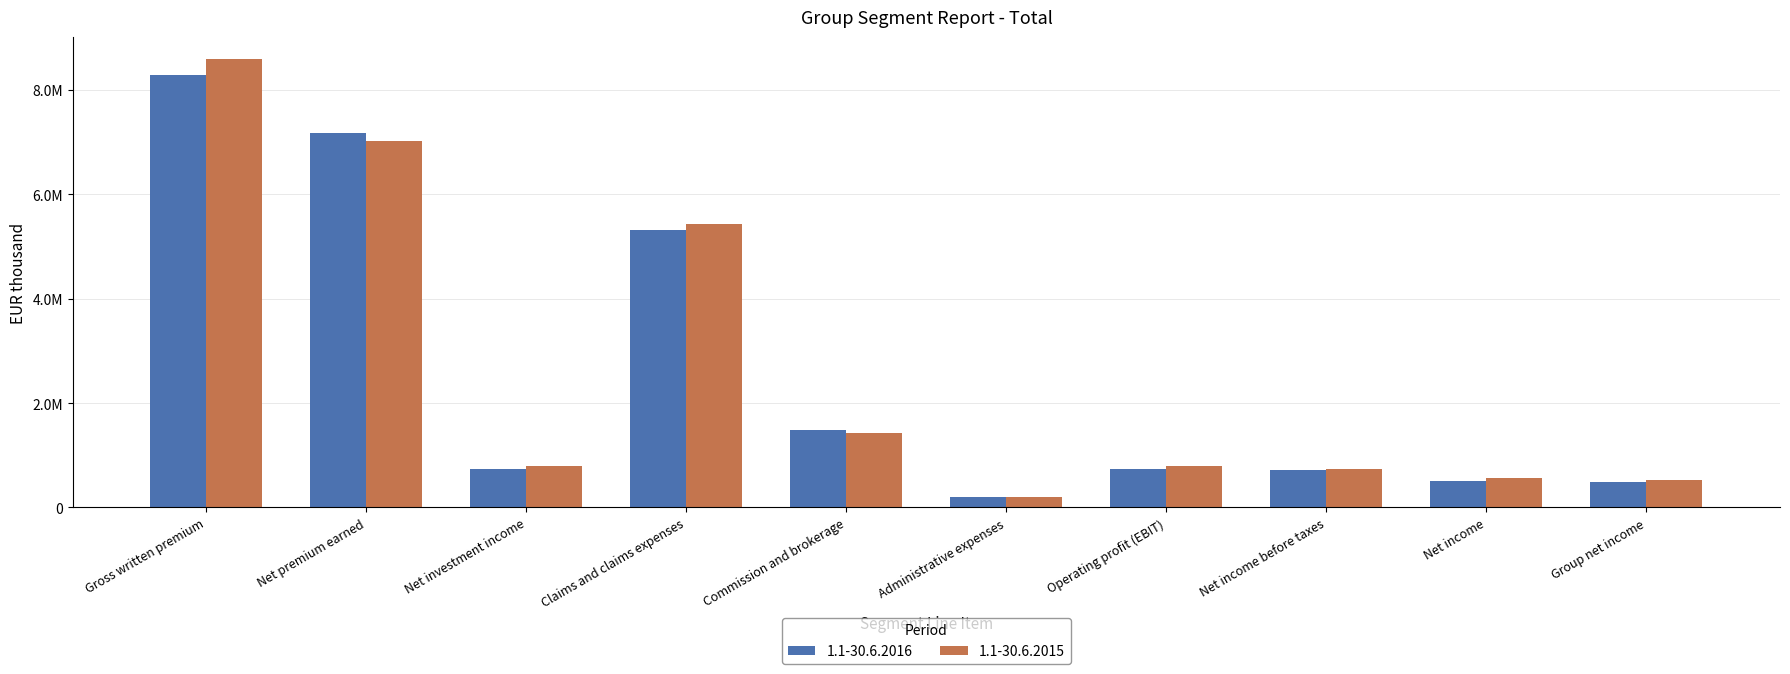

What is the sum of all 1.1-30.6.2016 values?

25664111